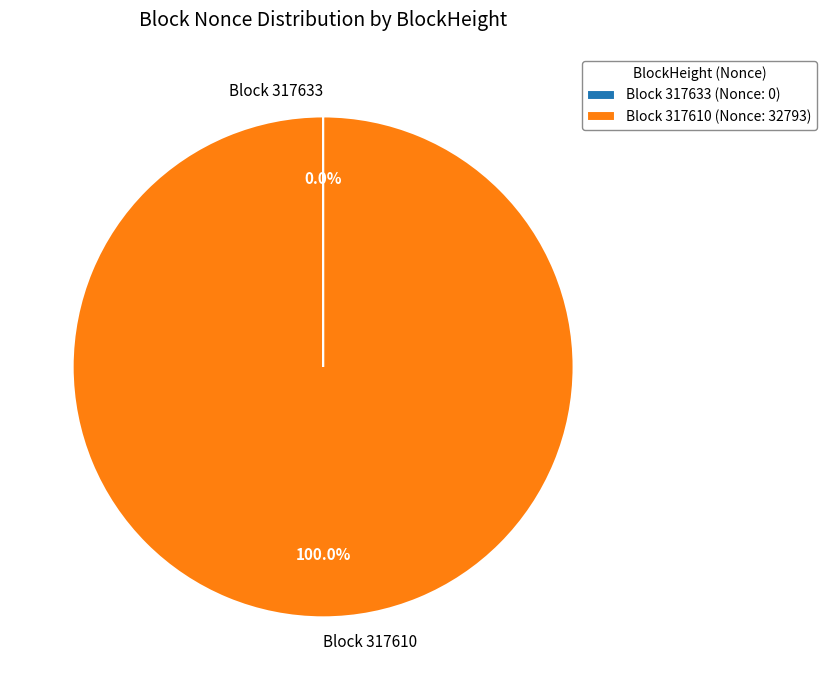

Does any single category account for the majority?

Yes